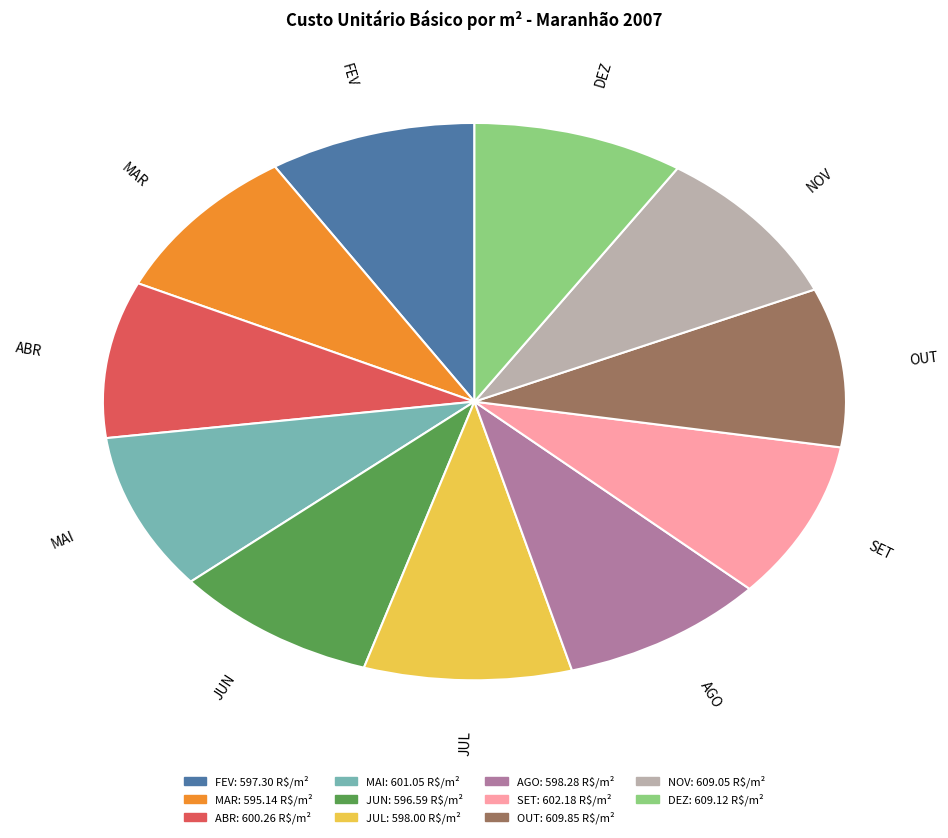

Does NOV account for over 50% of the chart?

No